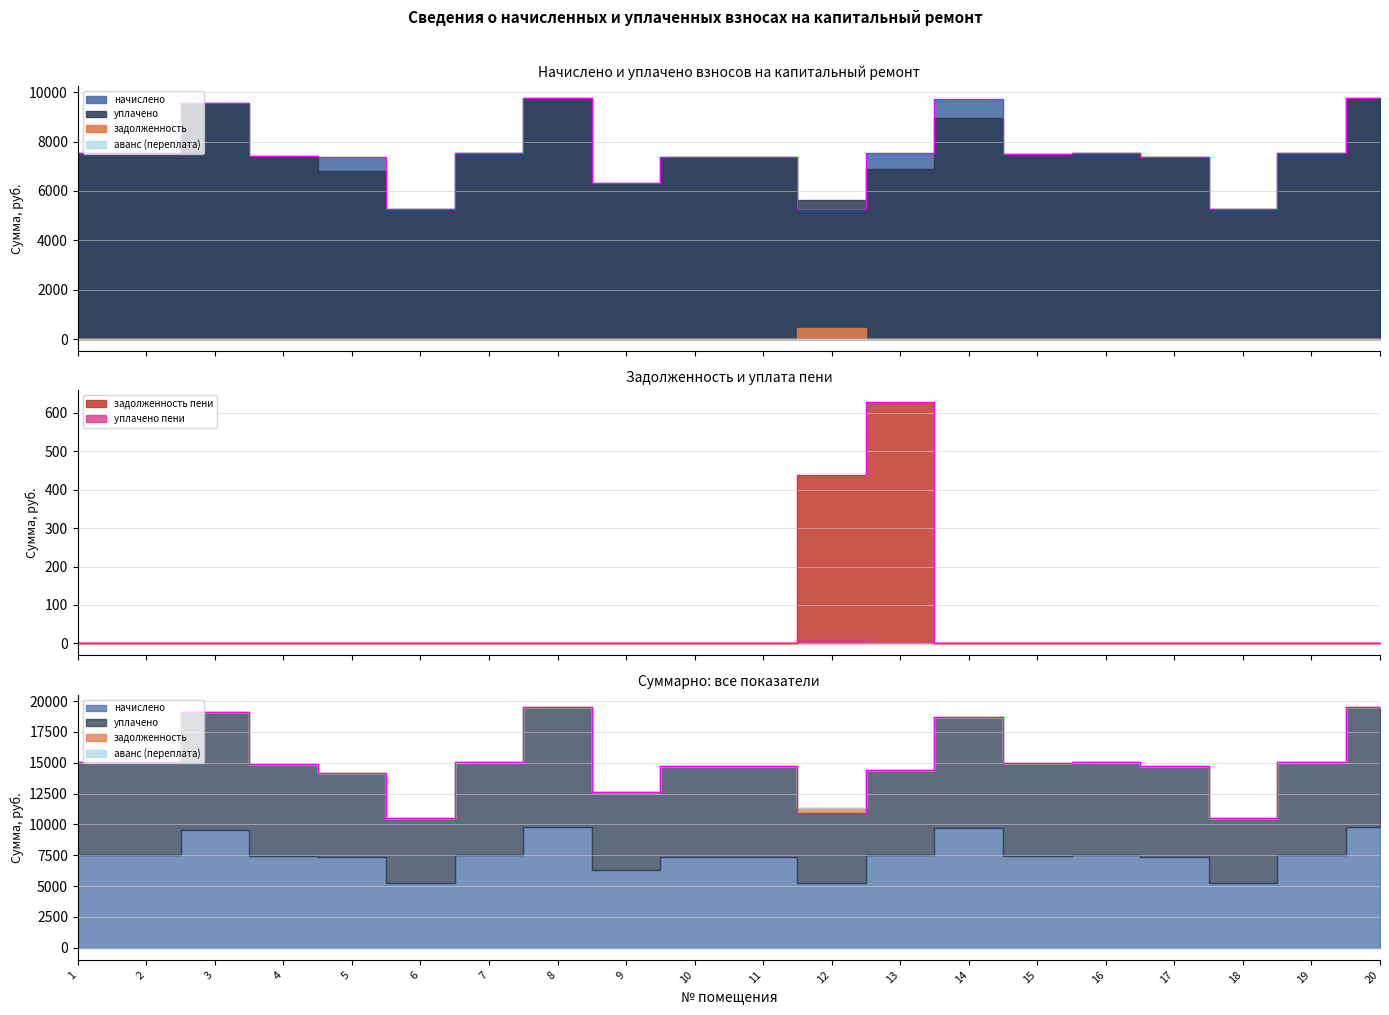

What is the highest value of the задолженность пени series?

627.2